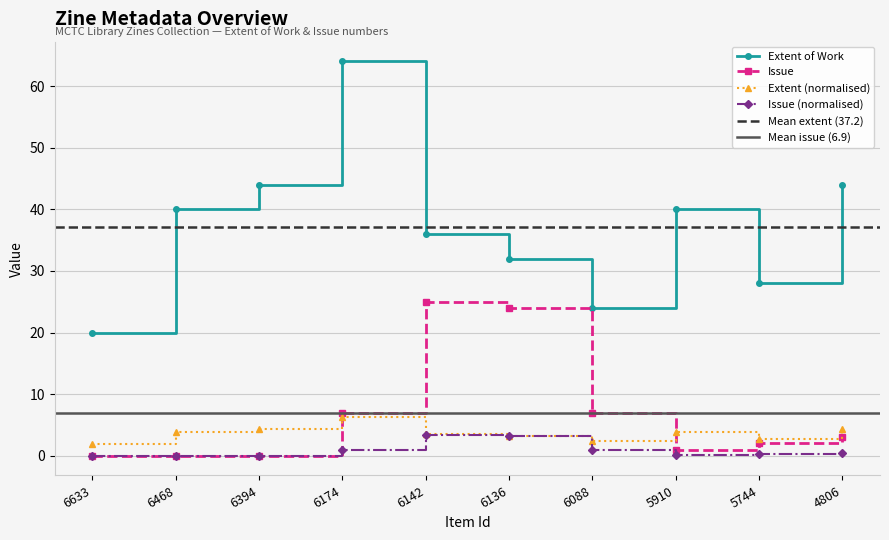

Which series has the largest total across all categories?

Extent of Work